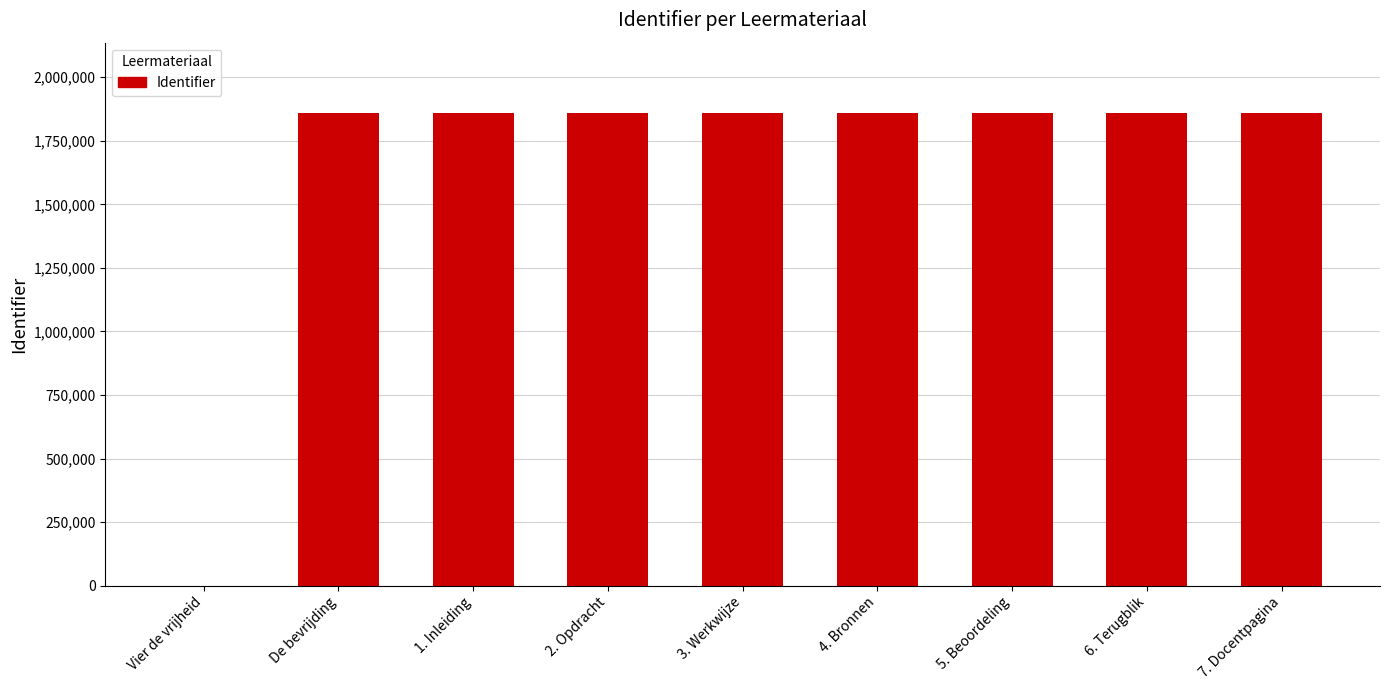

What is the greatest value displayed?

1857456